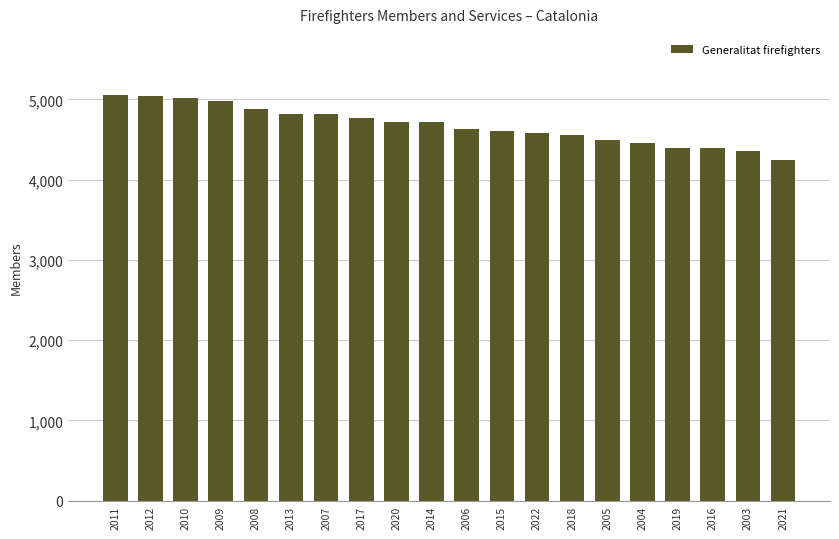

Read the value at 2014.

4719